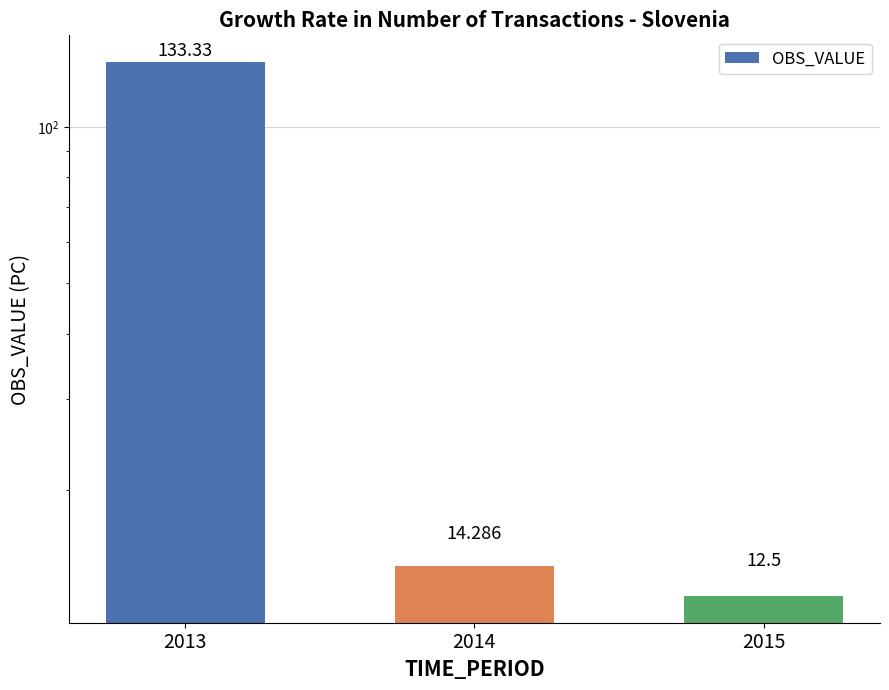

At which category does the chart reach its minimum across all series?

2015